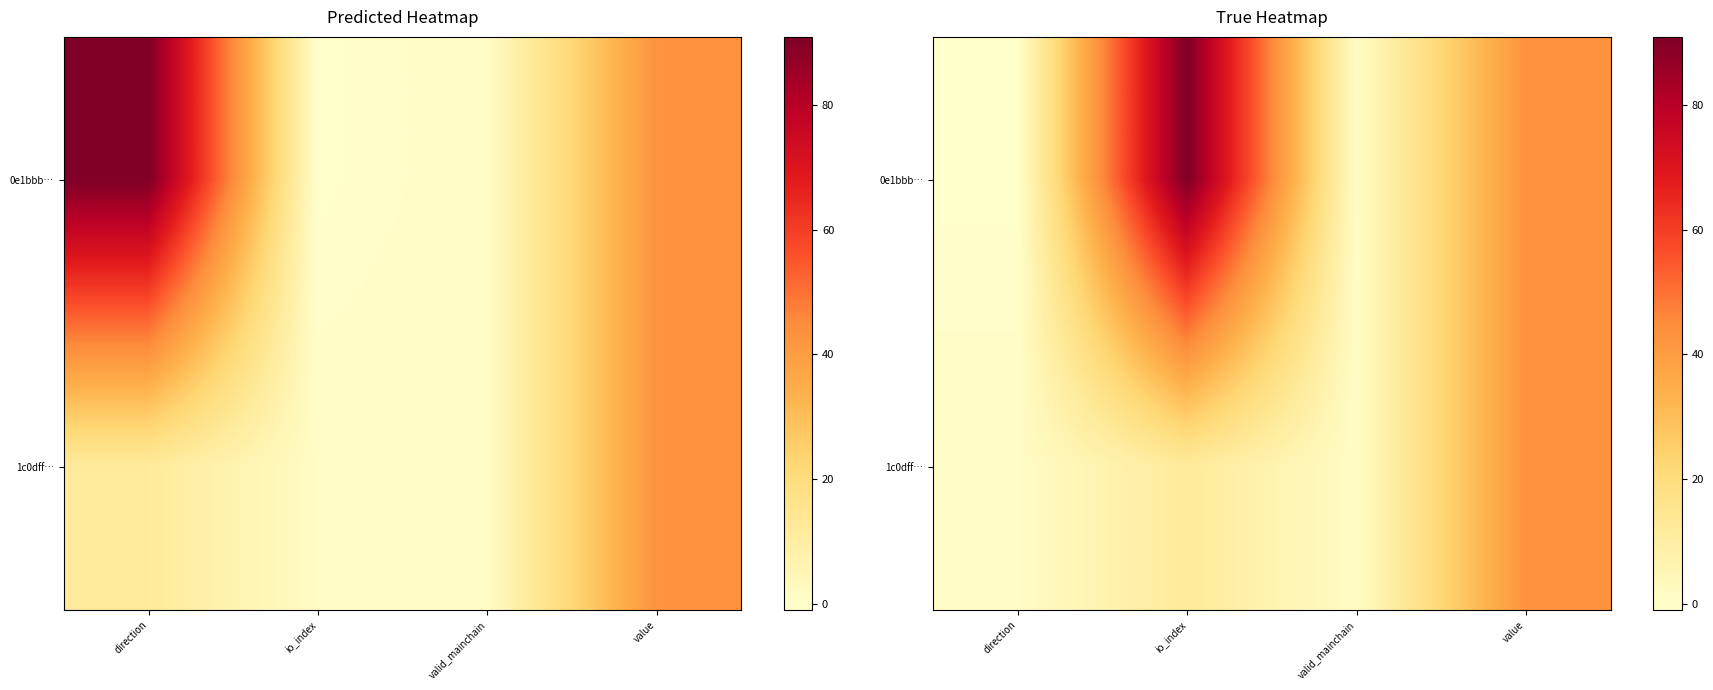

Rank the series by their average value, from highest to lowest.

0e1bbb…, 1c0dff…